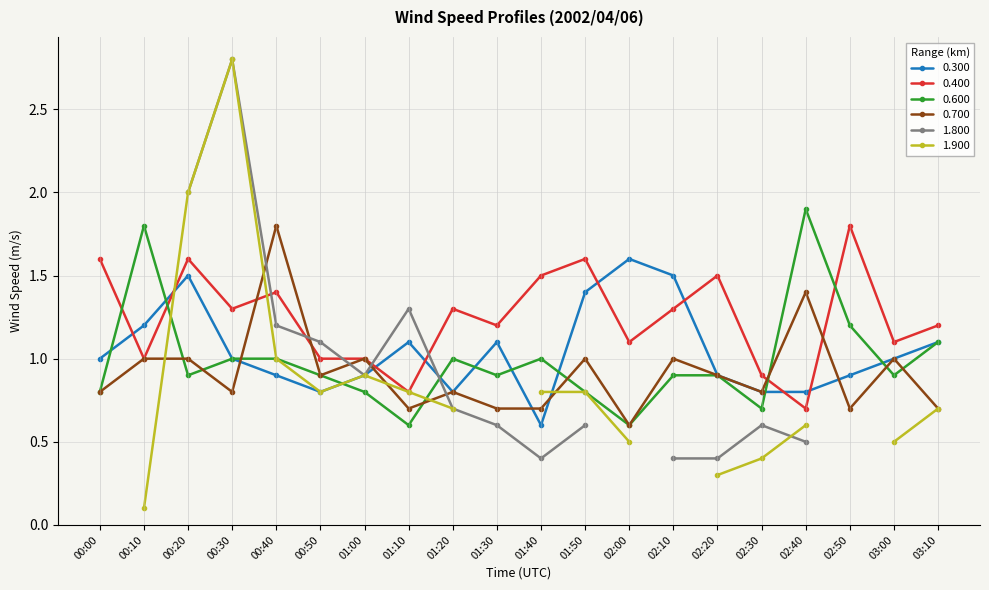

What is the value of the 0.300 point at the 9th from the left?

0.8